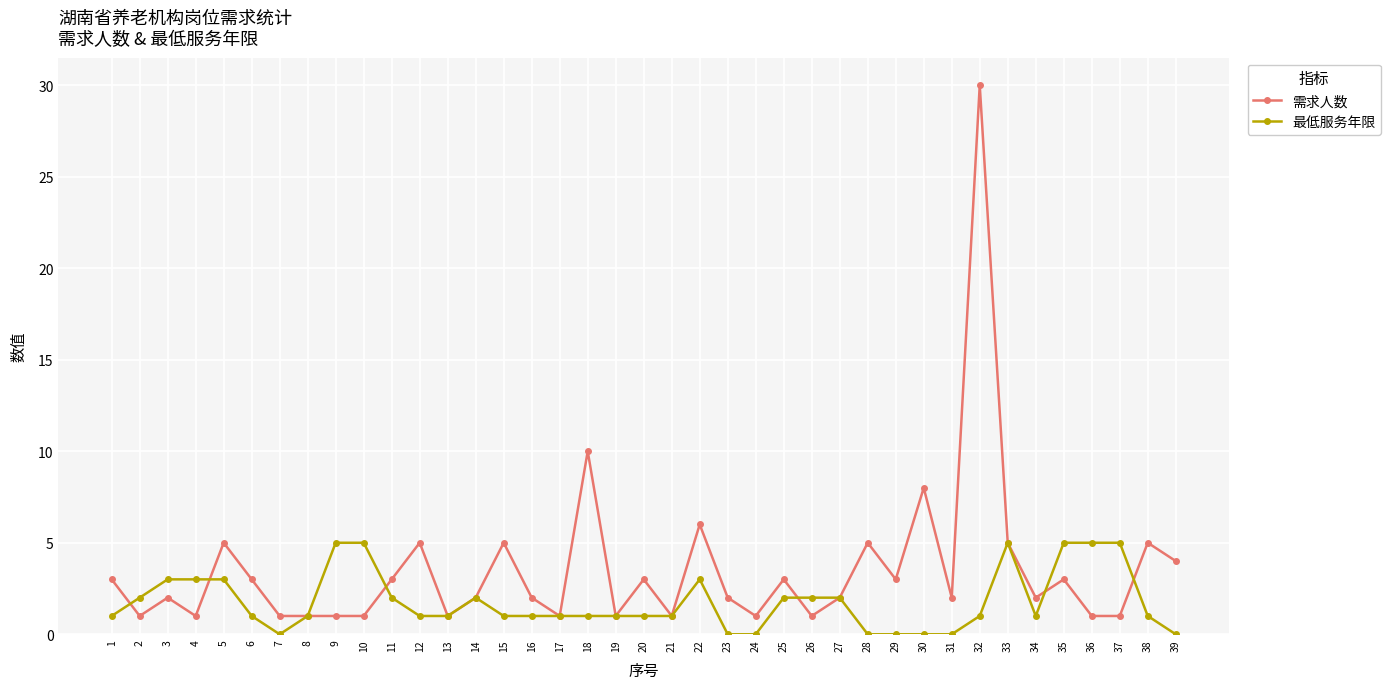

What is the total value across all series at 27?

4